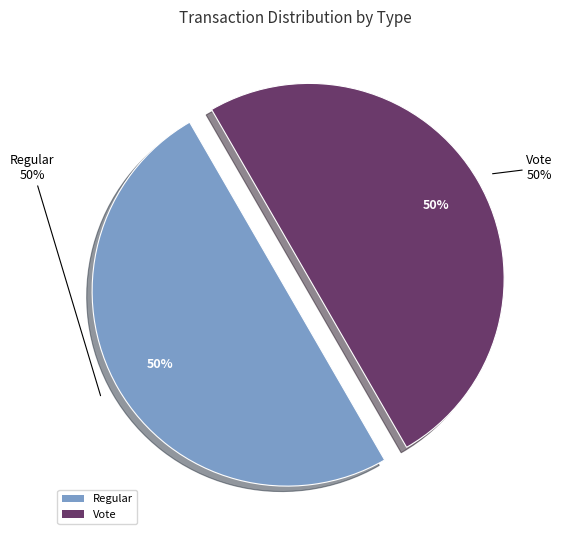

Which category accounts for the majority?

Vote